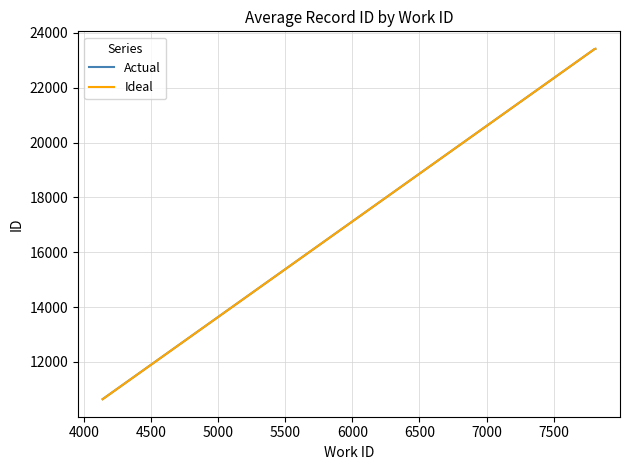

What is the lowest value of the Actual series?

10646.0